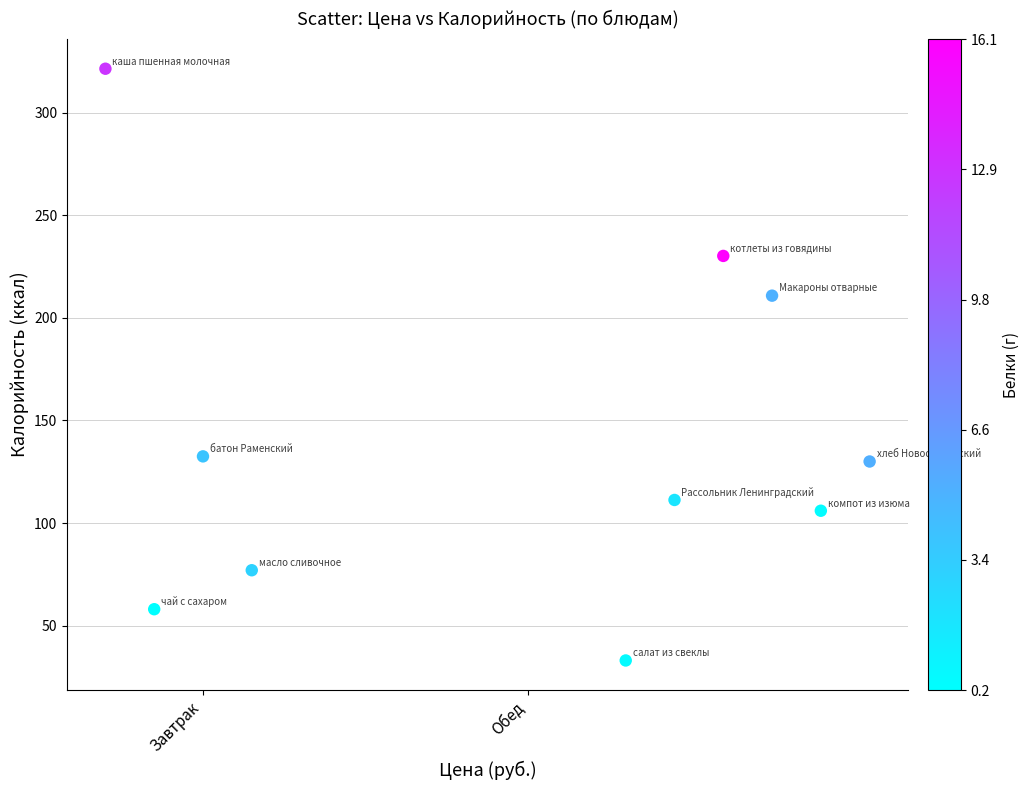

What Y value in the scatter plot is closest to 177?

210.8